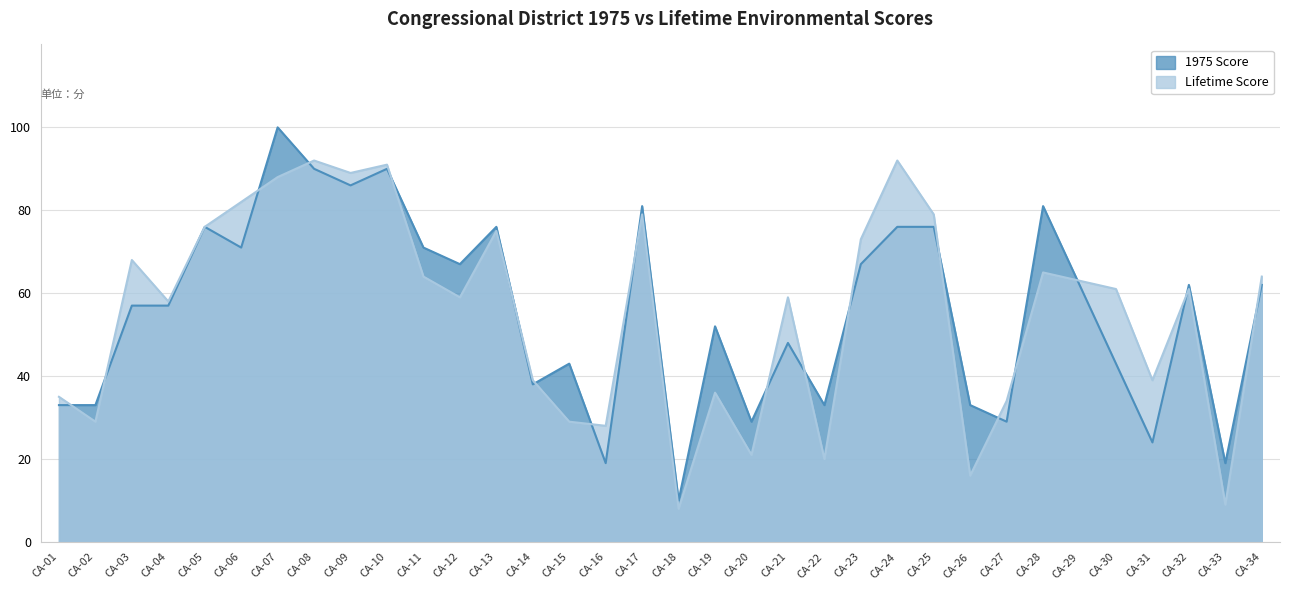

Reading right to left, extract all data points from this chart.

1975 Score: 62	19	62	24	43	62	81	29	33	76	76	67	33	48	29	52	10	81	19	43	38	76	67	71	90	86	90	100	71	76	57	57	33	33
Lifetime Score: 64	9	61	39	61	63	65	34	16	79	92	73	20	59	21	36	8	79	28	29	39	75	59	64	91	89	92	88	82	76	58	68	29	35